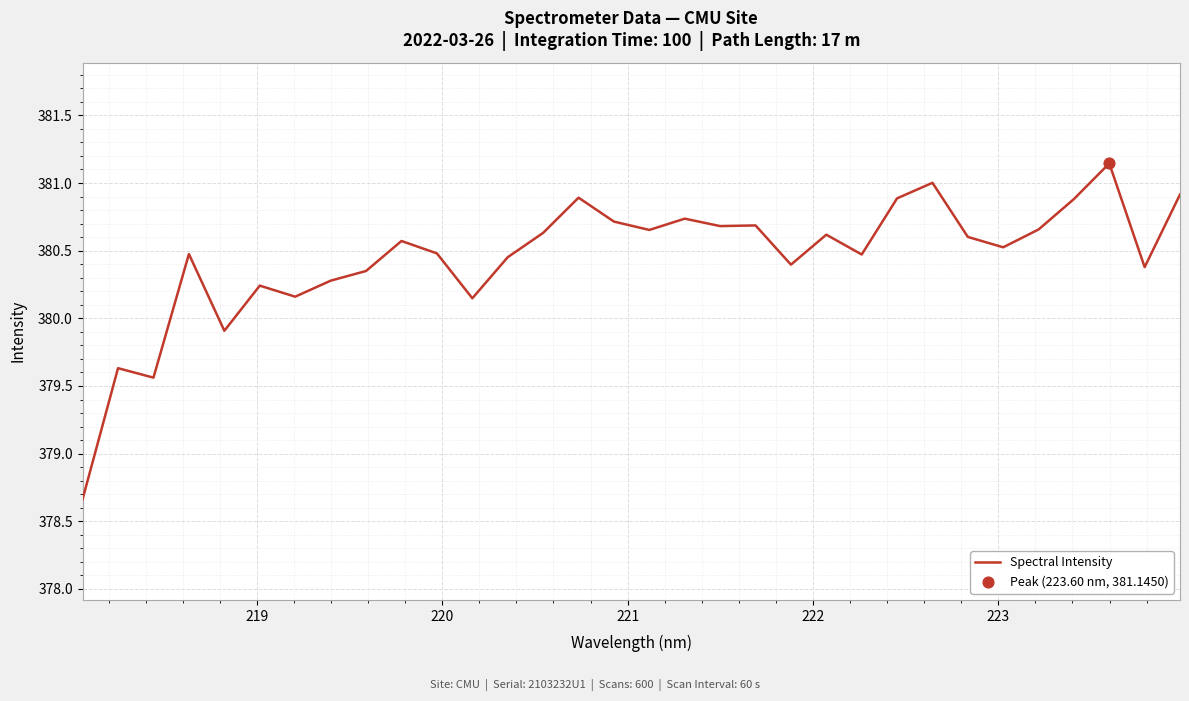

What is the minimum value shown in the chart?

378.7